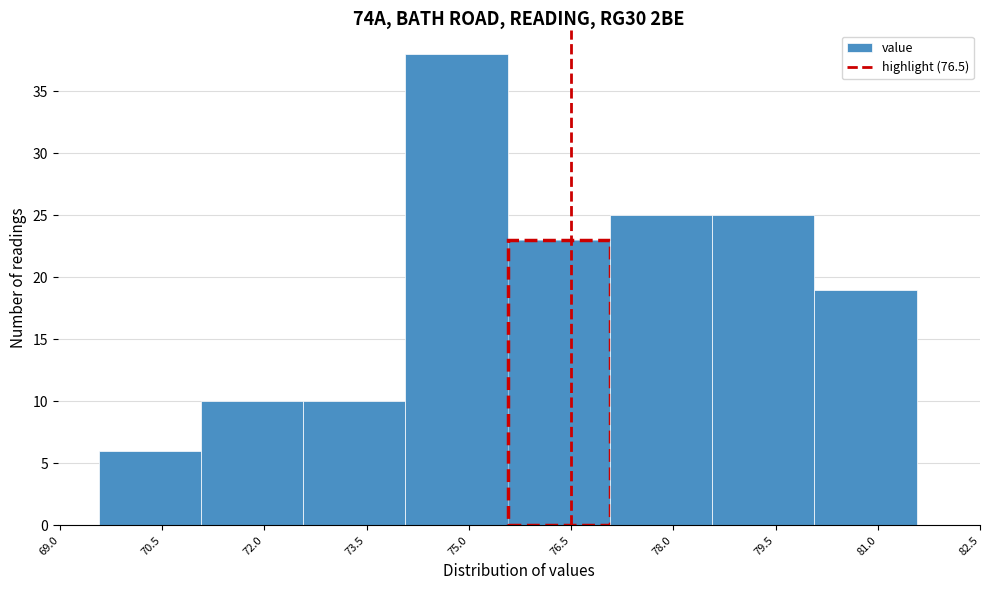

Reading left to right, list every bar in this chart as the range it spans on the x-axis followed by its height. Neither the bar edges nor the heights are printed on the chart, so give them approximately, as read against the axes.

69.6 to 71.0: 6
71.0 to 72.6: 10
72.6 to 74.0: 10
74.0 to 75.6: 38
75.6 to 77.0: 23
77.0 to 78.6: 25
78.6 to 80.0: 25
80.0 to 81.6: 19